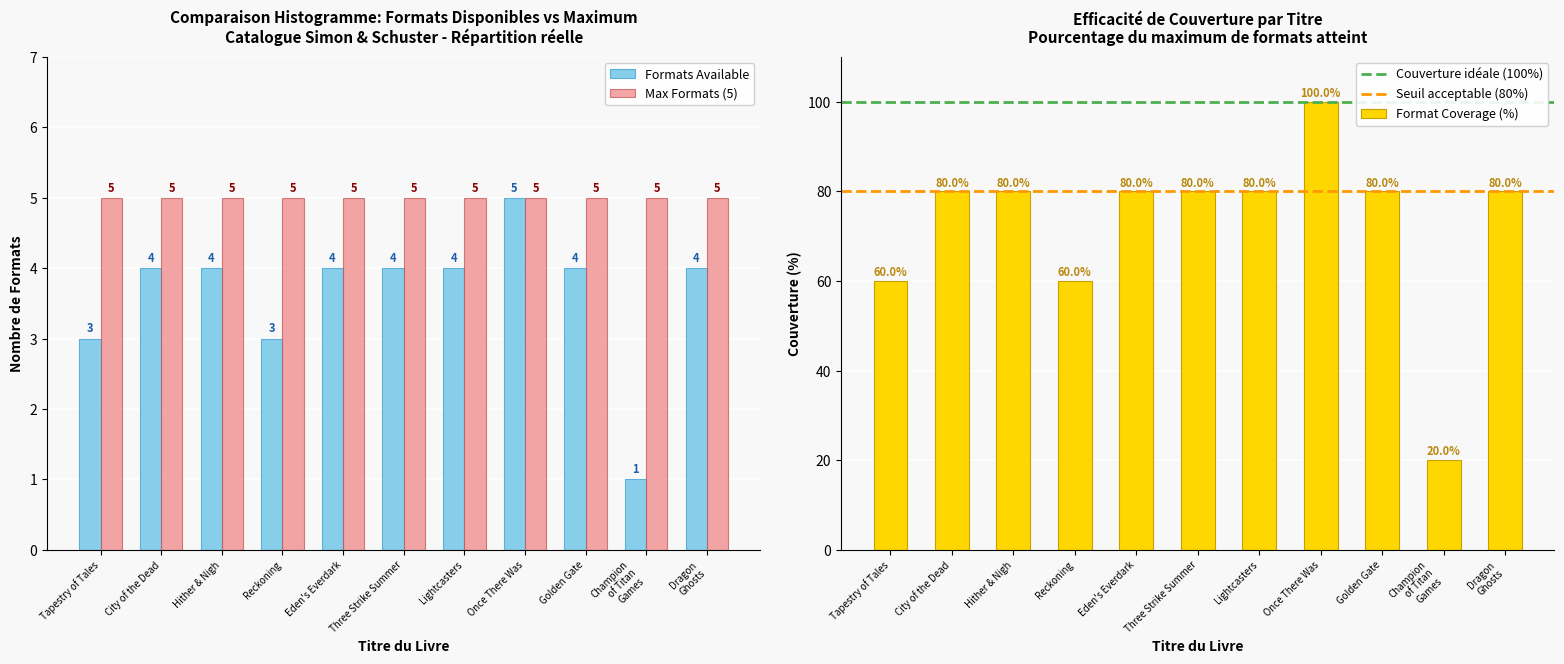

Which series changed the most between City of the Dead and Dragon Ghosts?

Number of Titles